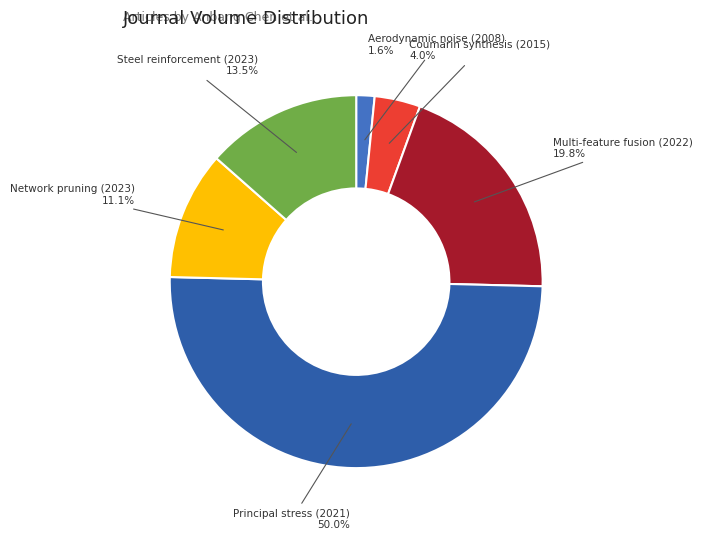

What is the ratio of the value at Principal stress (2021) to the value at Steel reinforcement (2023)?

3.7